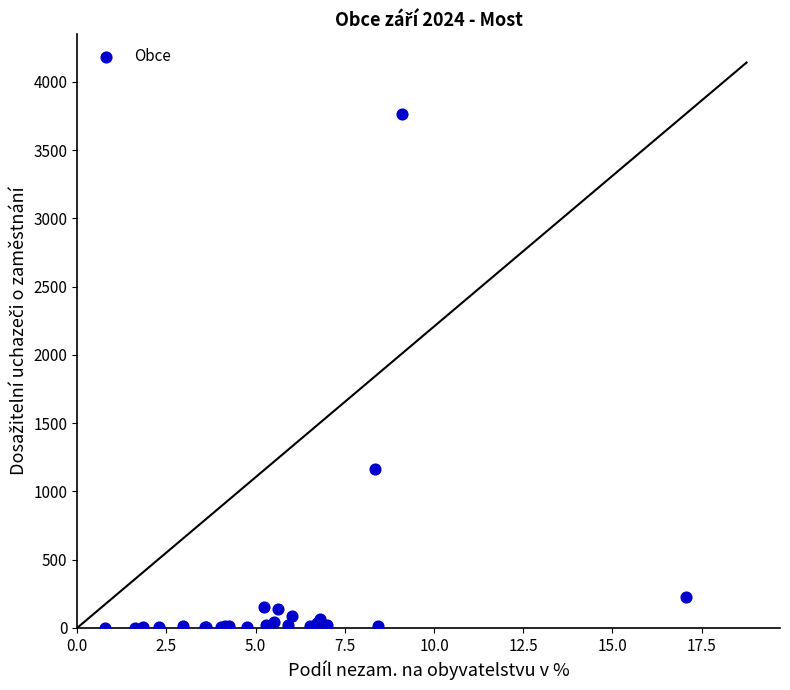

What Y value in the scatter plot is closest to 1883?

1161